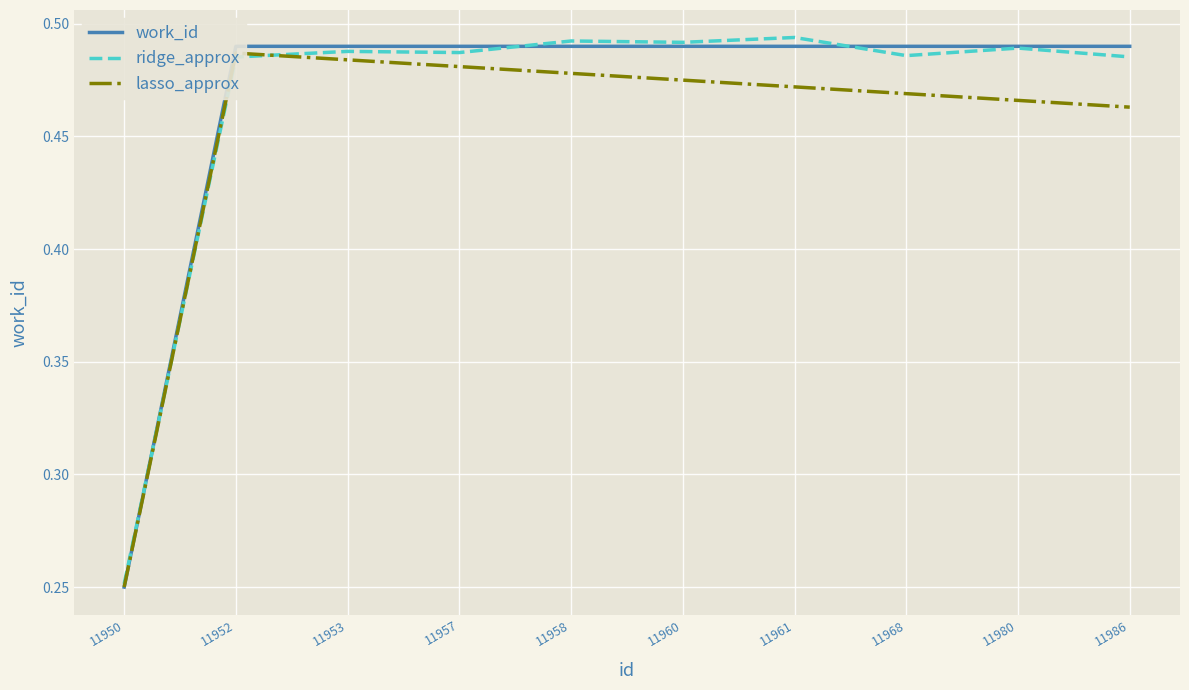

Which series has the largest range (max minus min)?

ridge_approx